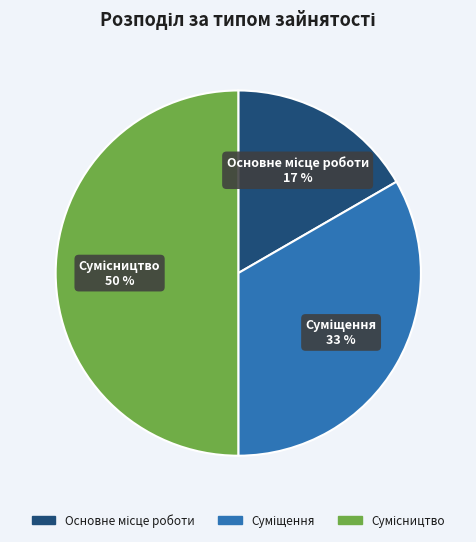

To the nearest percent, what is the difference between the largest and smallest slice percentages?

33%